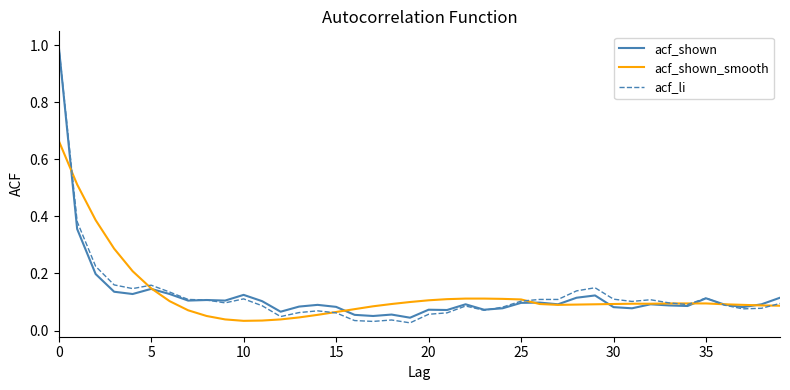

List the series in order of their overall mean, highest first.

acf_shown_smooth, acf_li, acf_shown